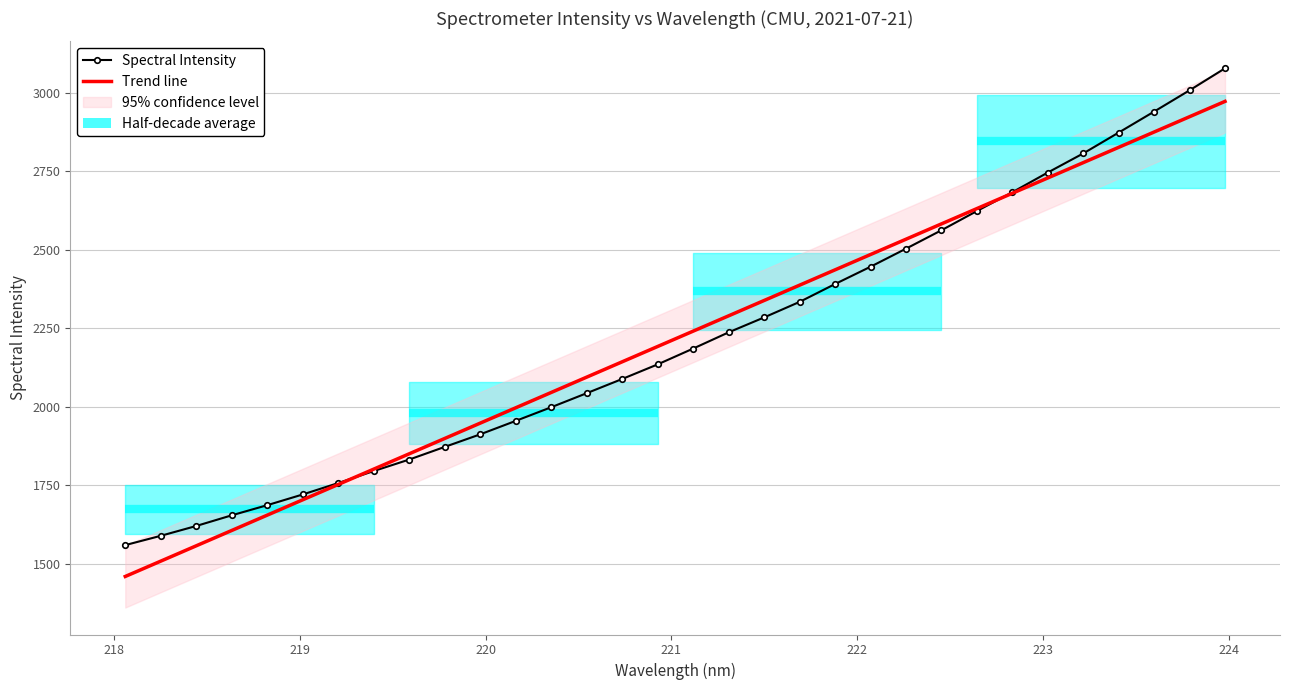

How many lines are shown in the chart?

2